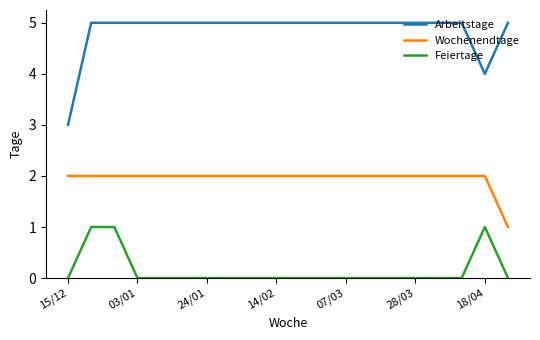

Is this an area chart (filled region under the line)?

No